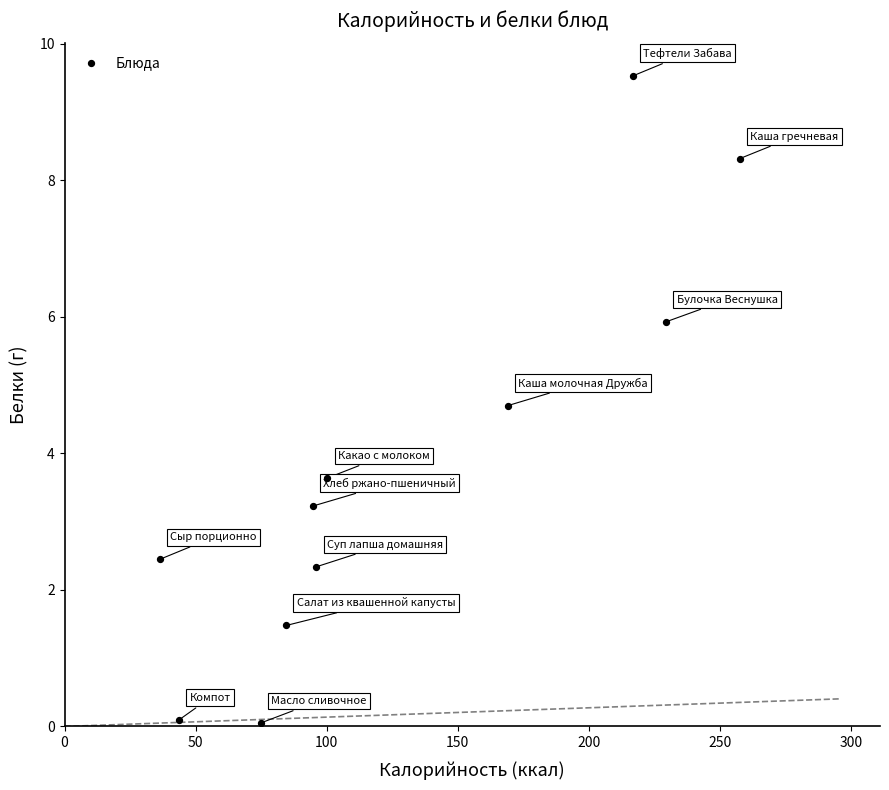

What Y value in the scatter plot is closest to 4?

3.6